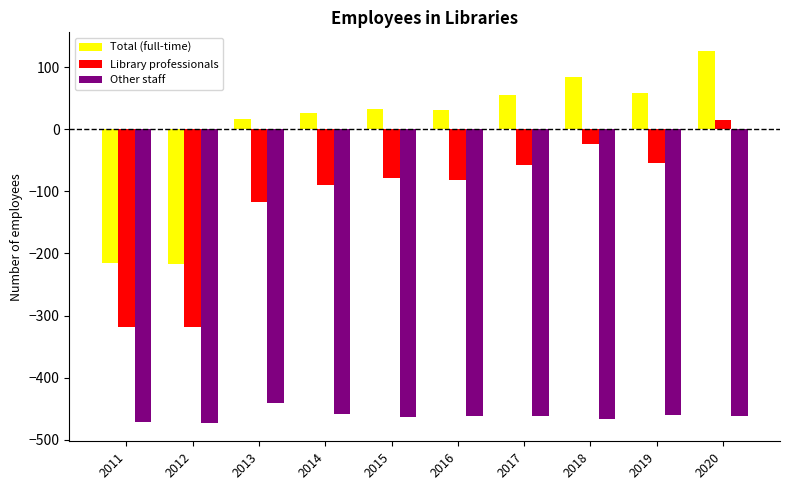

What is the difference between the Other staff values at 2019 and 2011?

11.0